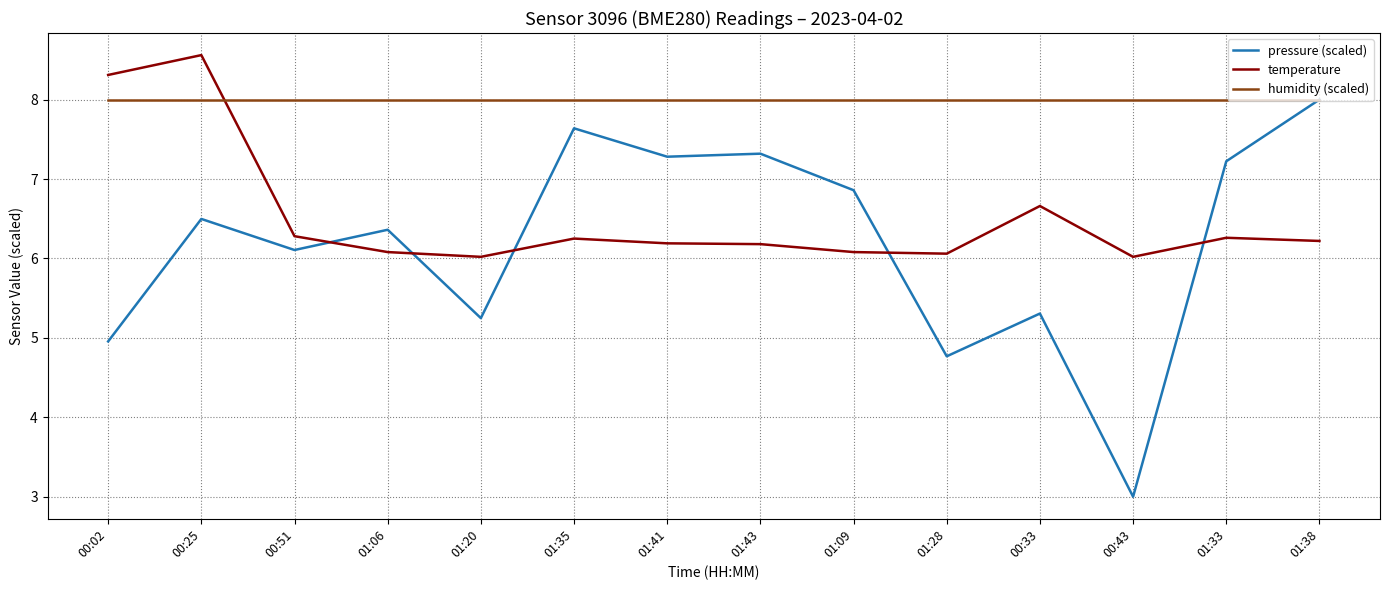

What is the difference between the pressure (scaled) values at 01:43 and 01:33?

0.1